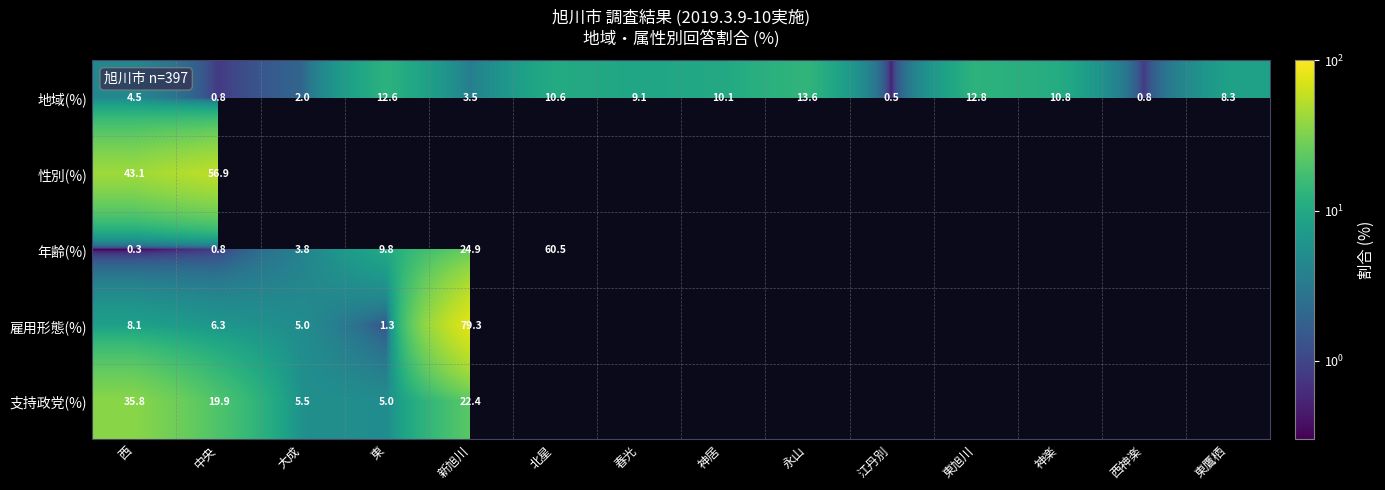

The 年齢(%) series shows 3.8 at 大成. True or false?

True